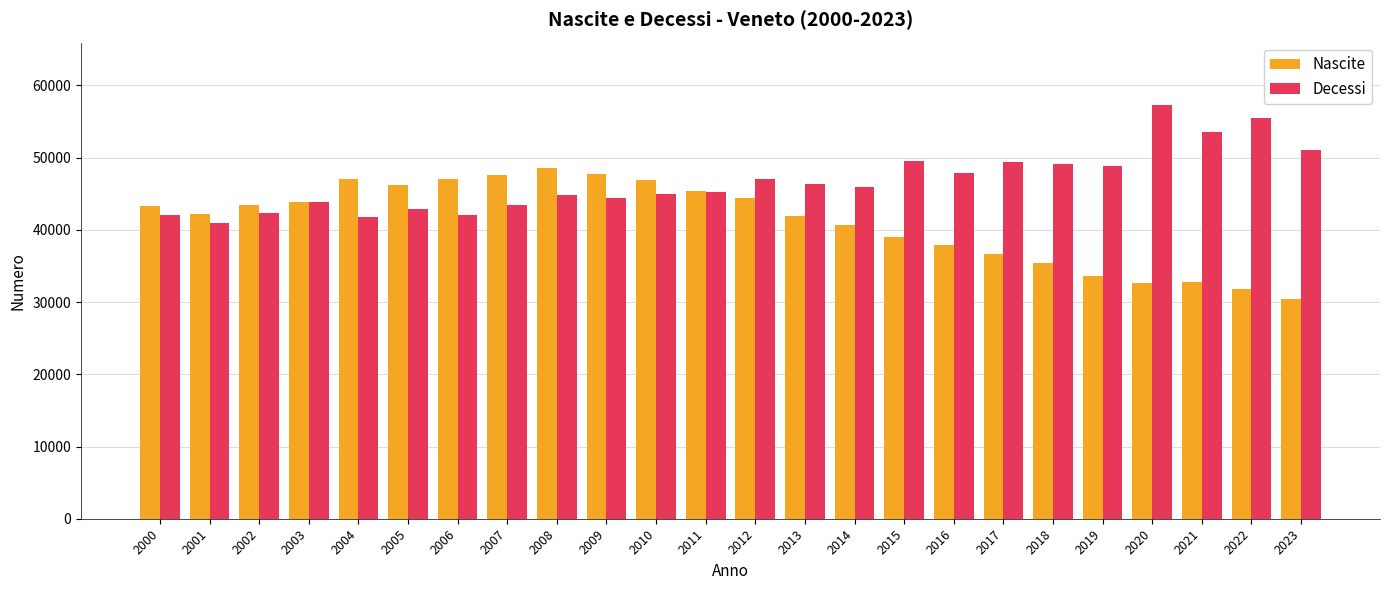

Read the Decessi value at 2021, to the nearest 50.

53500